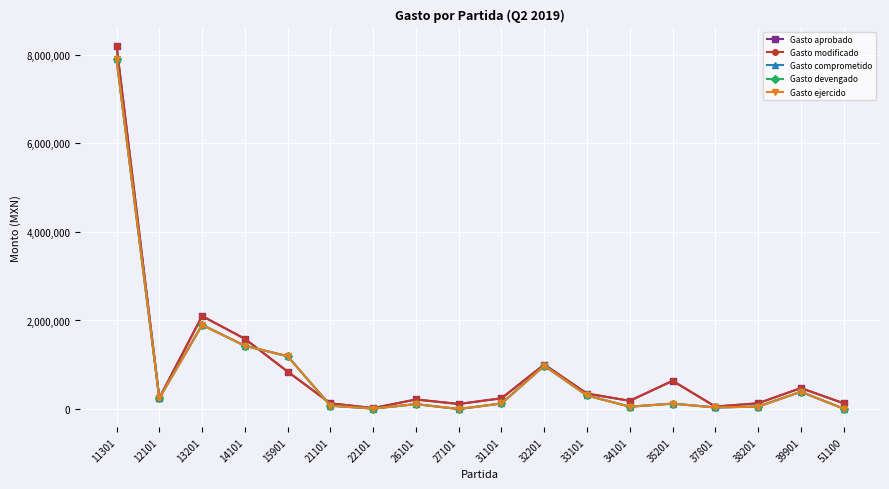

At which category does Gasto modificado reach its first local valley?

12101